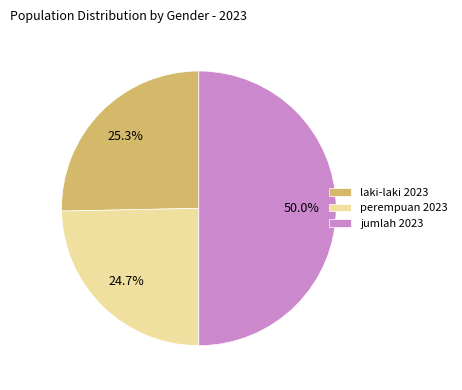

To the nearest percent, what is the average slice percentage?

33%